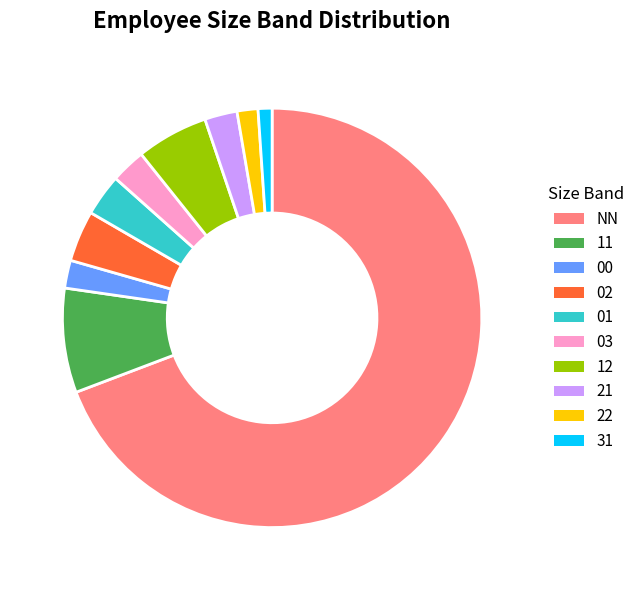

Is there a majority slice in this chart?

Yes